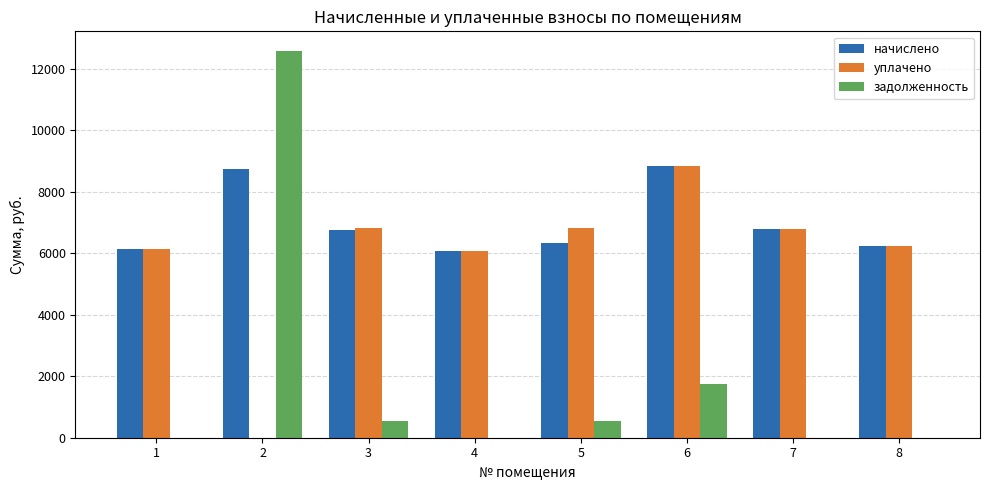

Is the value of уплачено at 6 greater than the value of задолженность at 4?

Yes